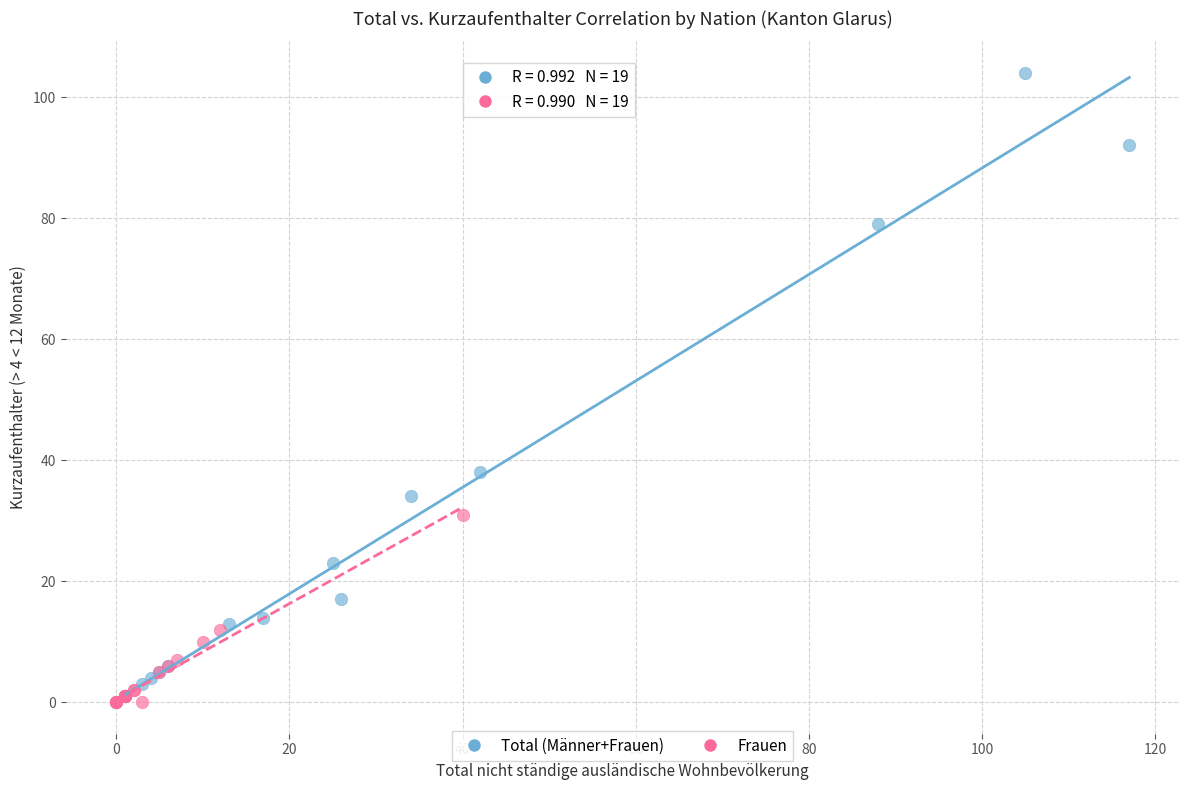

Which series contains the highest Y value?

Total (Männer+Frauen)